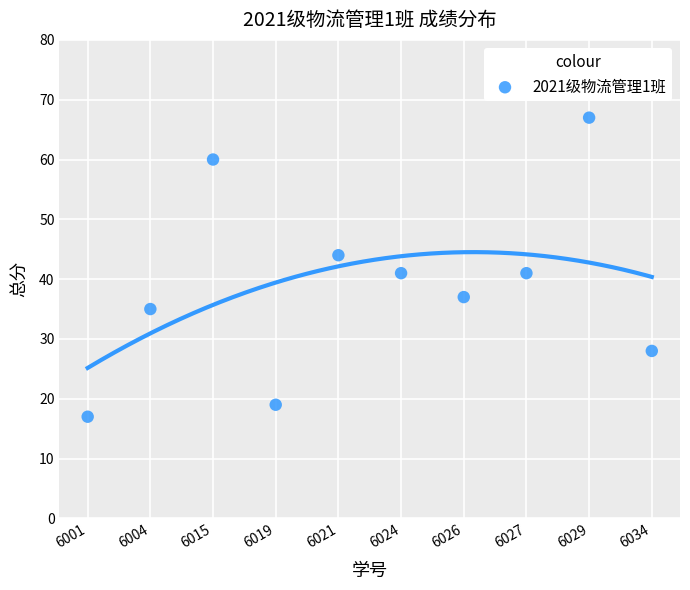

What is the average Y value?

39